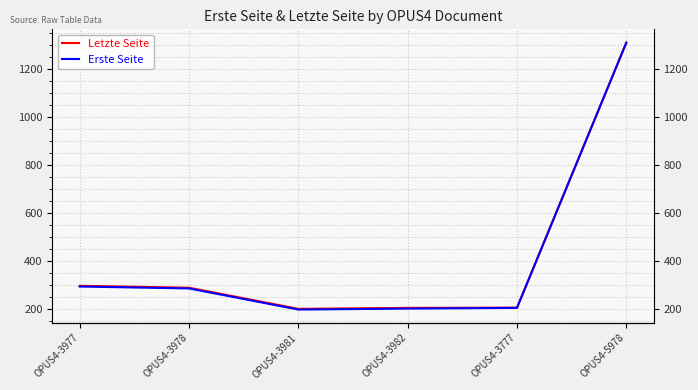

Reading right to left, what are all the values shown in this chart?

Letzte Seite: 1309	205	204	200	288	296
Erste Seite: 1309	204	201	197	285	293